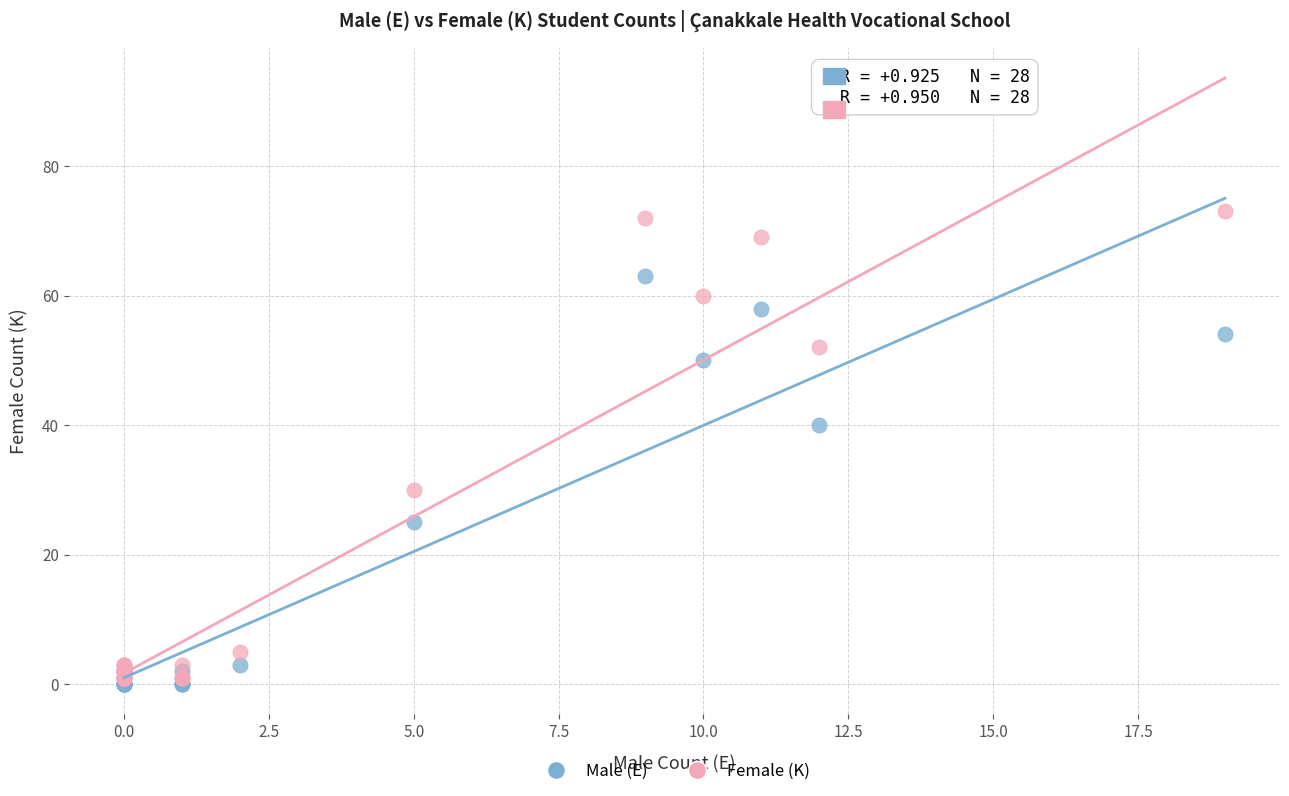

Across all series, what Y value is closest to 36?

40